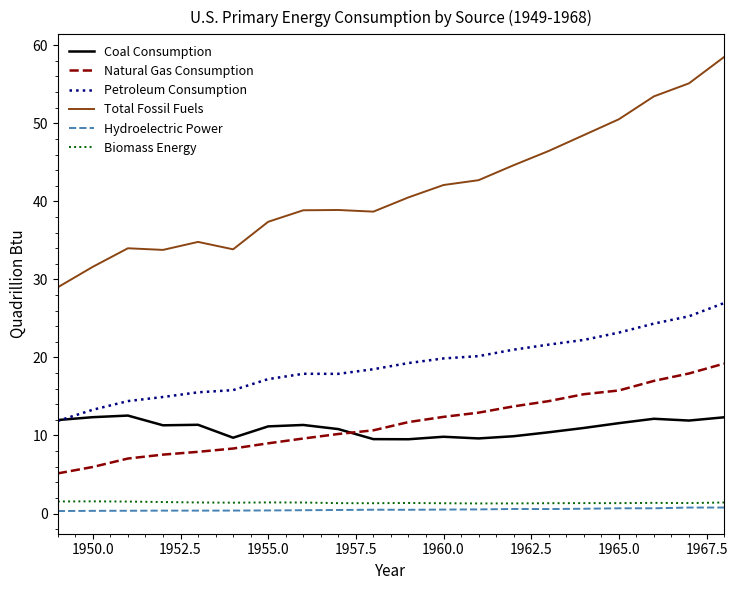

Which series has the largest range (max minus min)?

Total Fossil Fuels